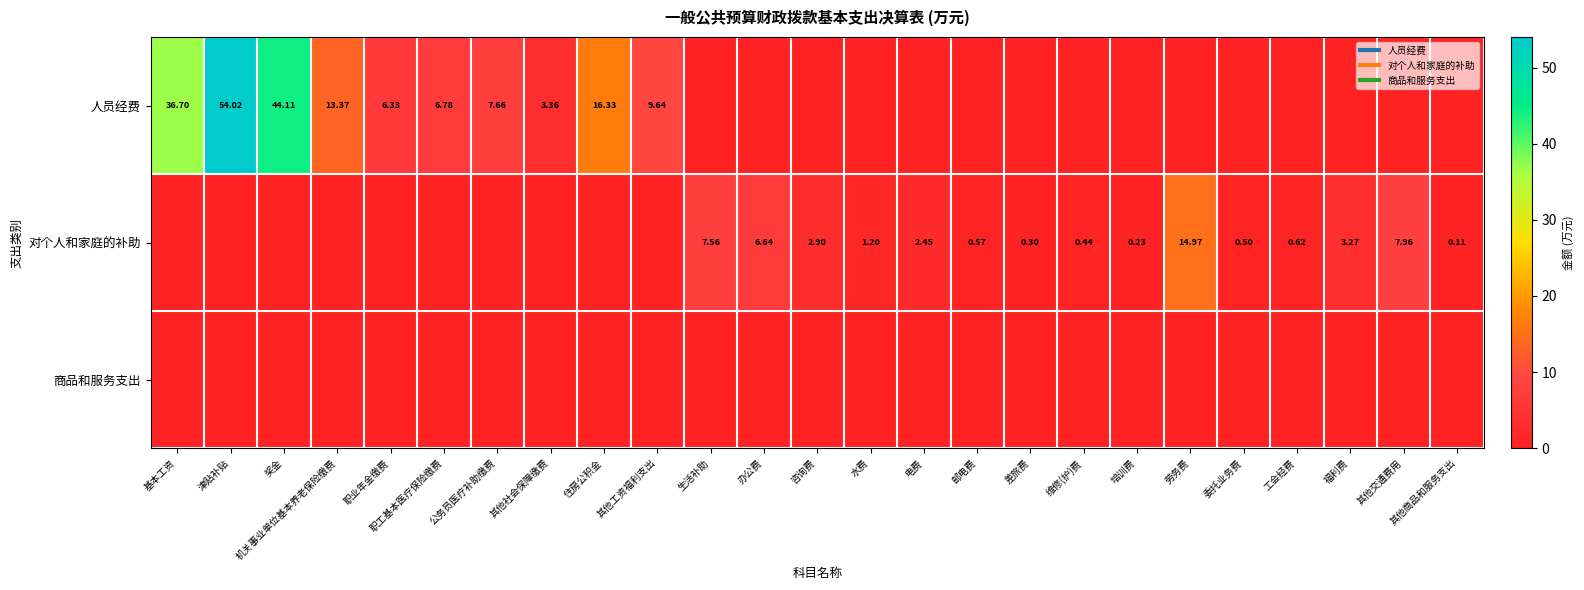

Between 工会经费 and 其他商品和服务支出, which is larger?

工会经费